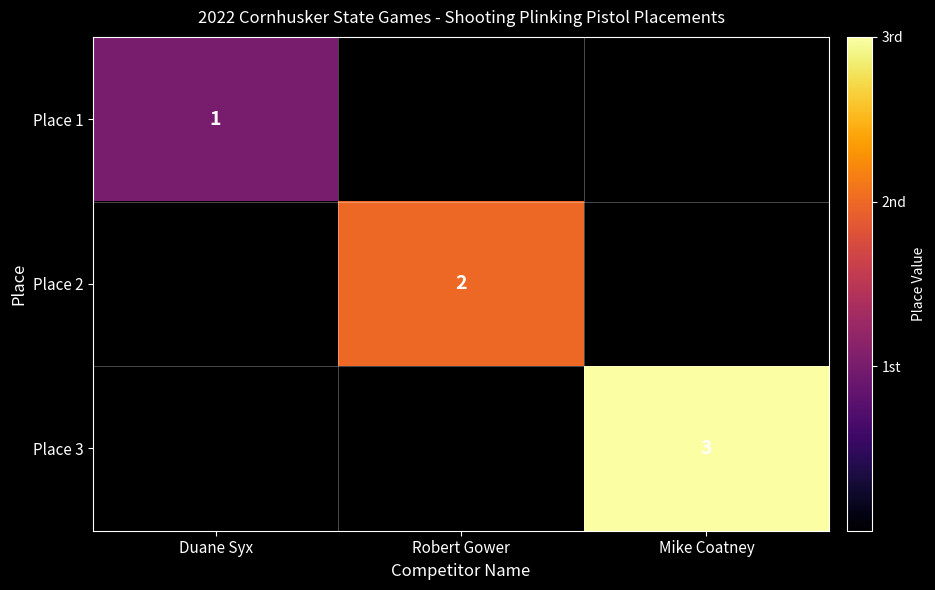

True or false: Place 2 has a value of 1 at Robert Gower.

False